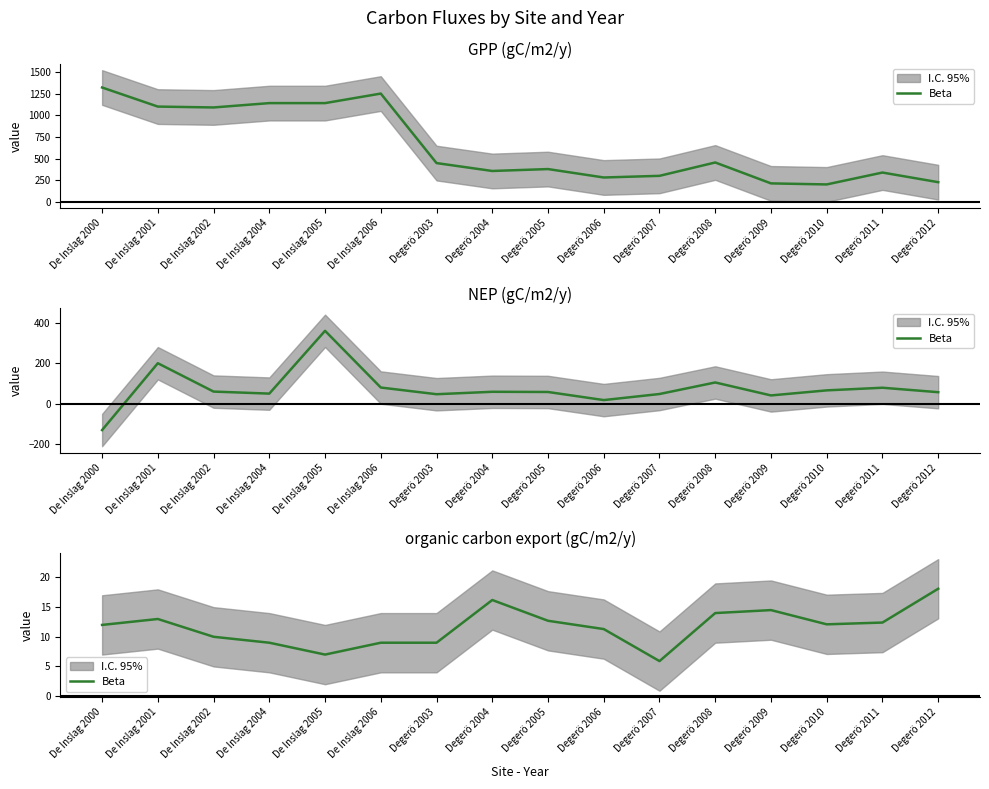

What position from the left is De Inslag 2002?

3